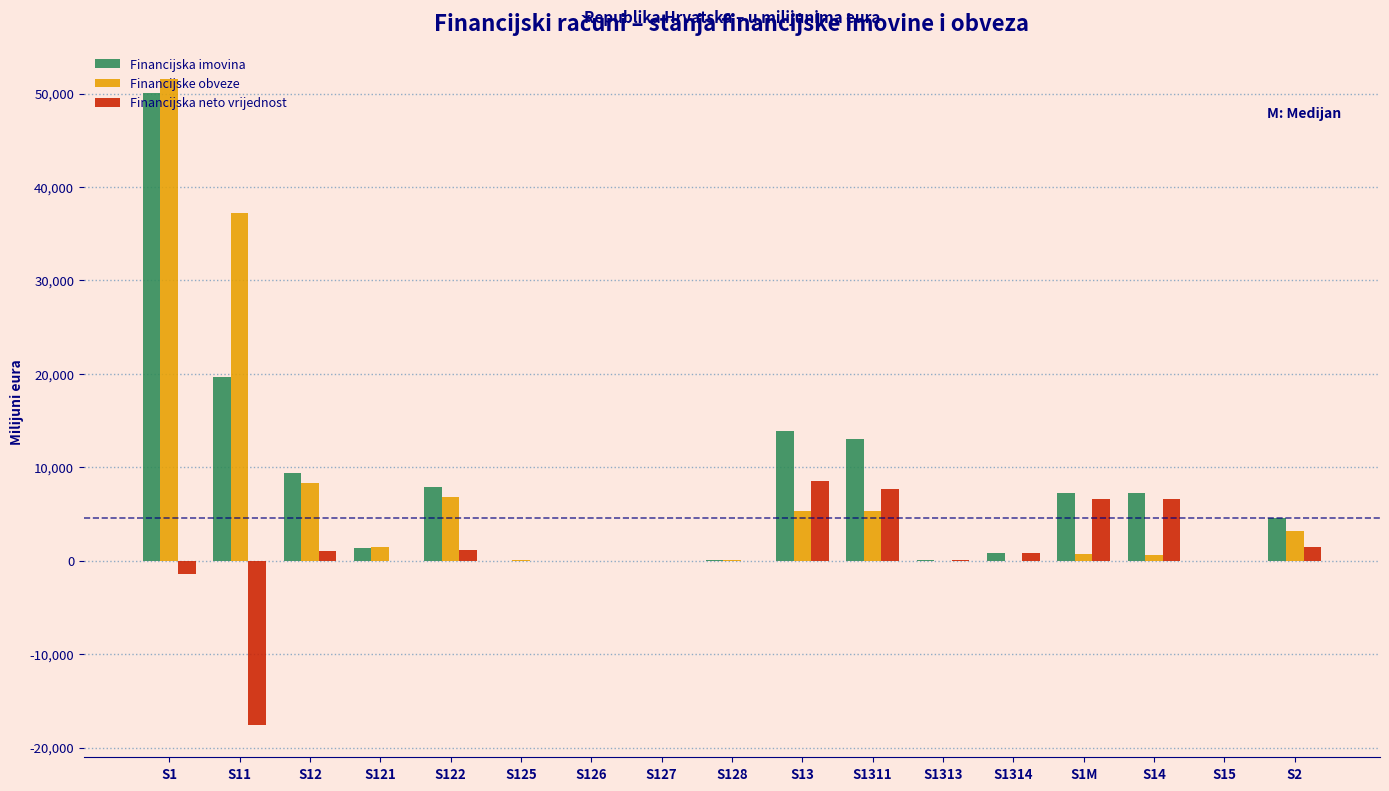

Is the value of Financijska imovina at S14 greater than the value of Financijske obveze at S128?

Yes